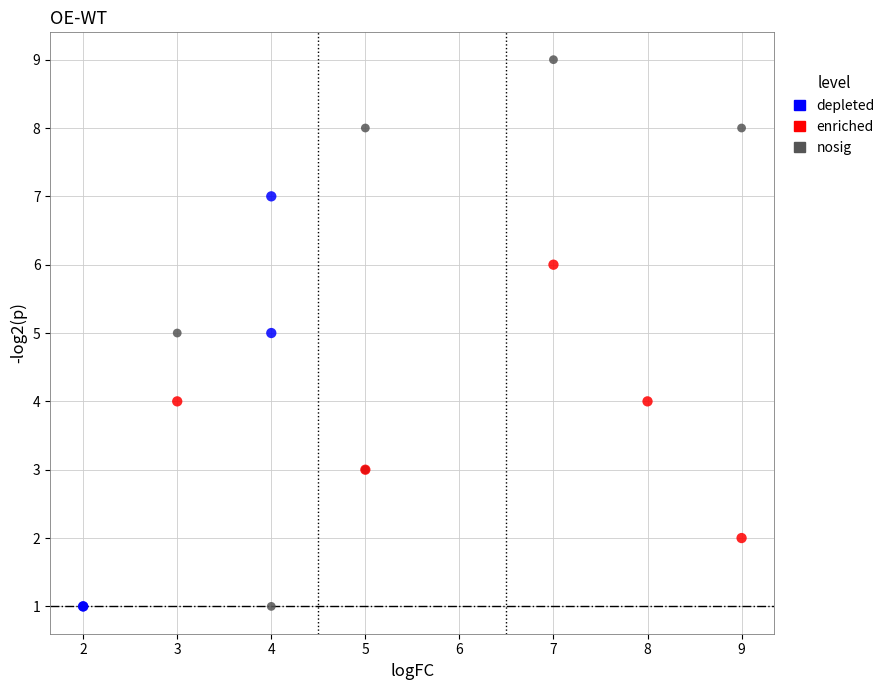

Which series contains the highest Y value?

nosig